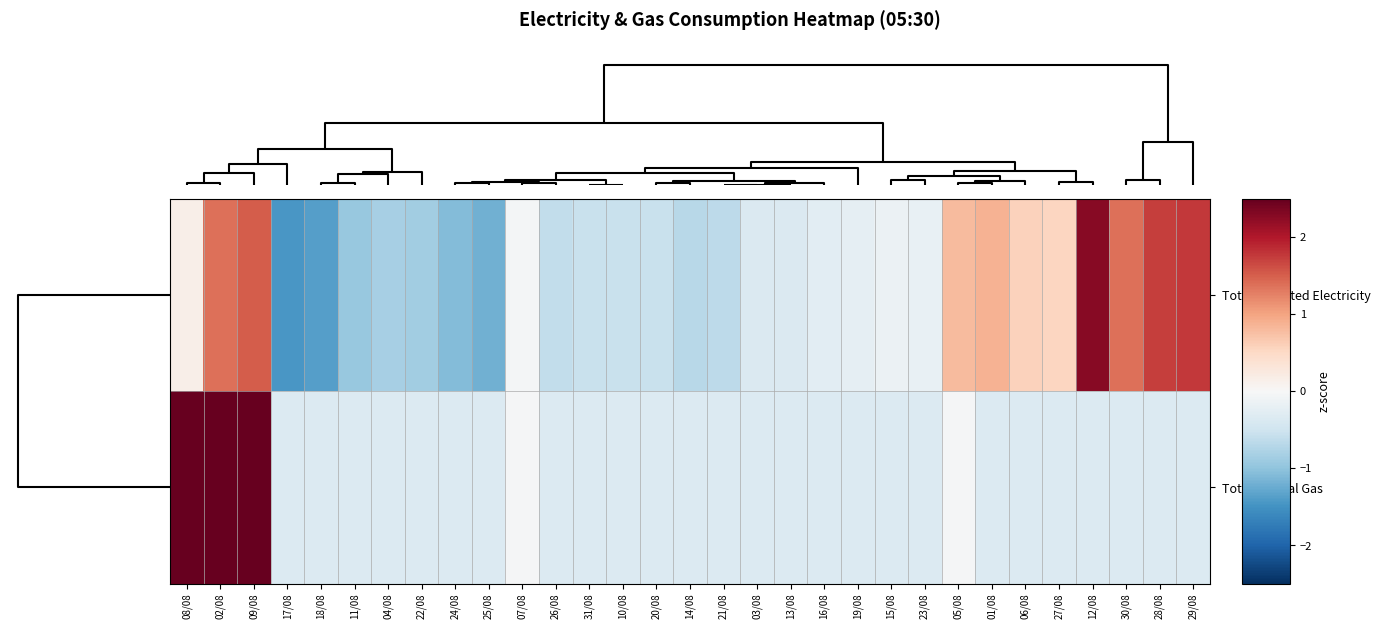

Which series has the largest total across all categories?

Total Imported Electricity